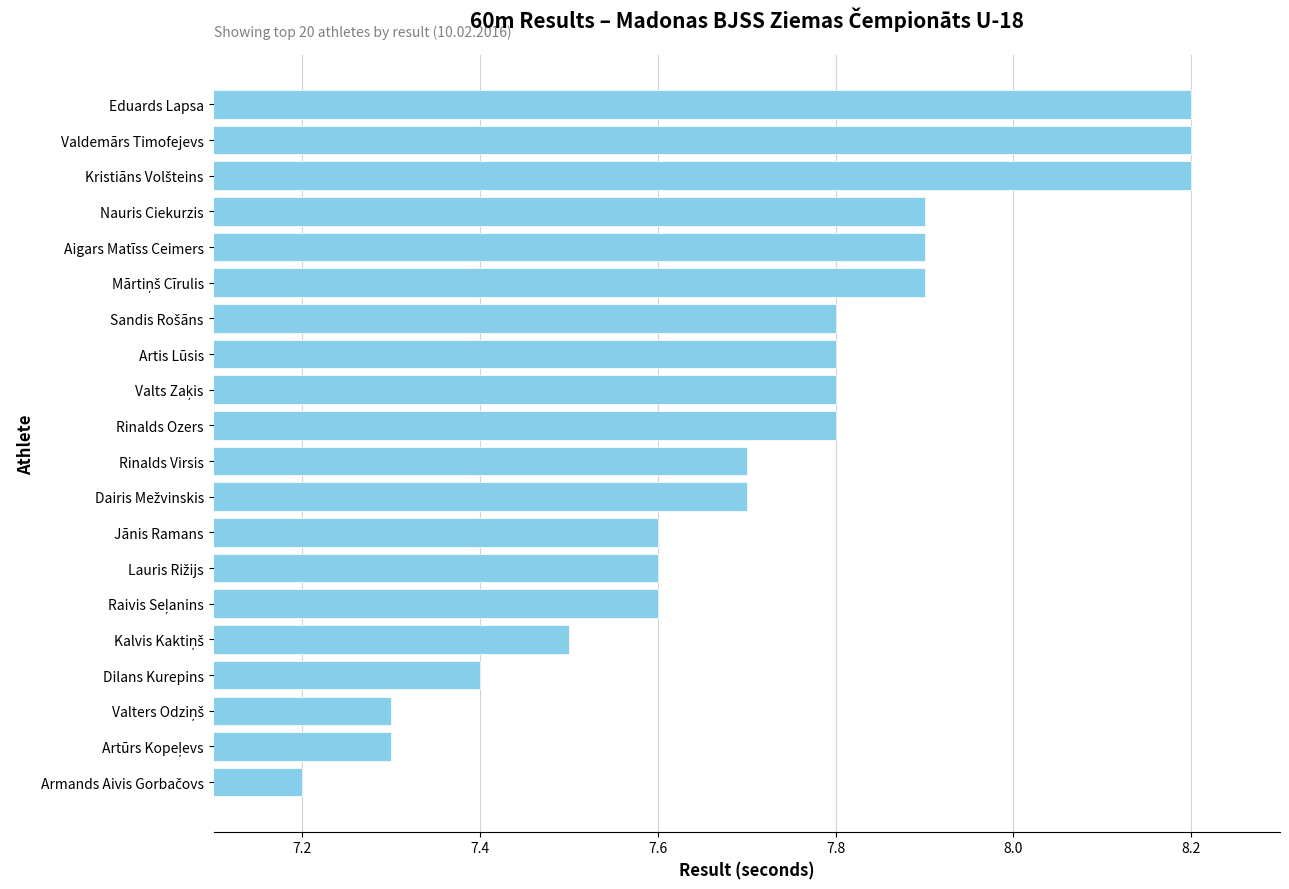

Read the value at Artis Lūsis.

7.8